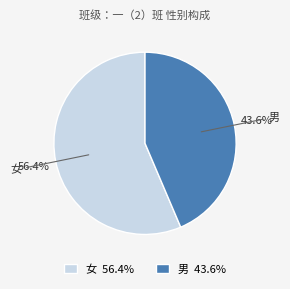

What is the ratio of the value at 男 to the value at 女?

0.8